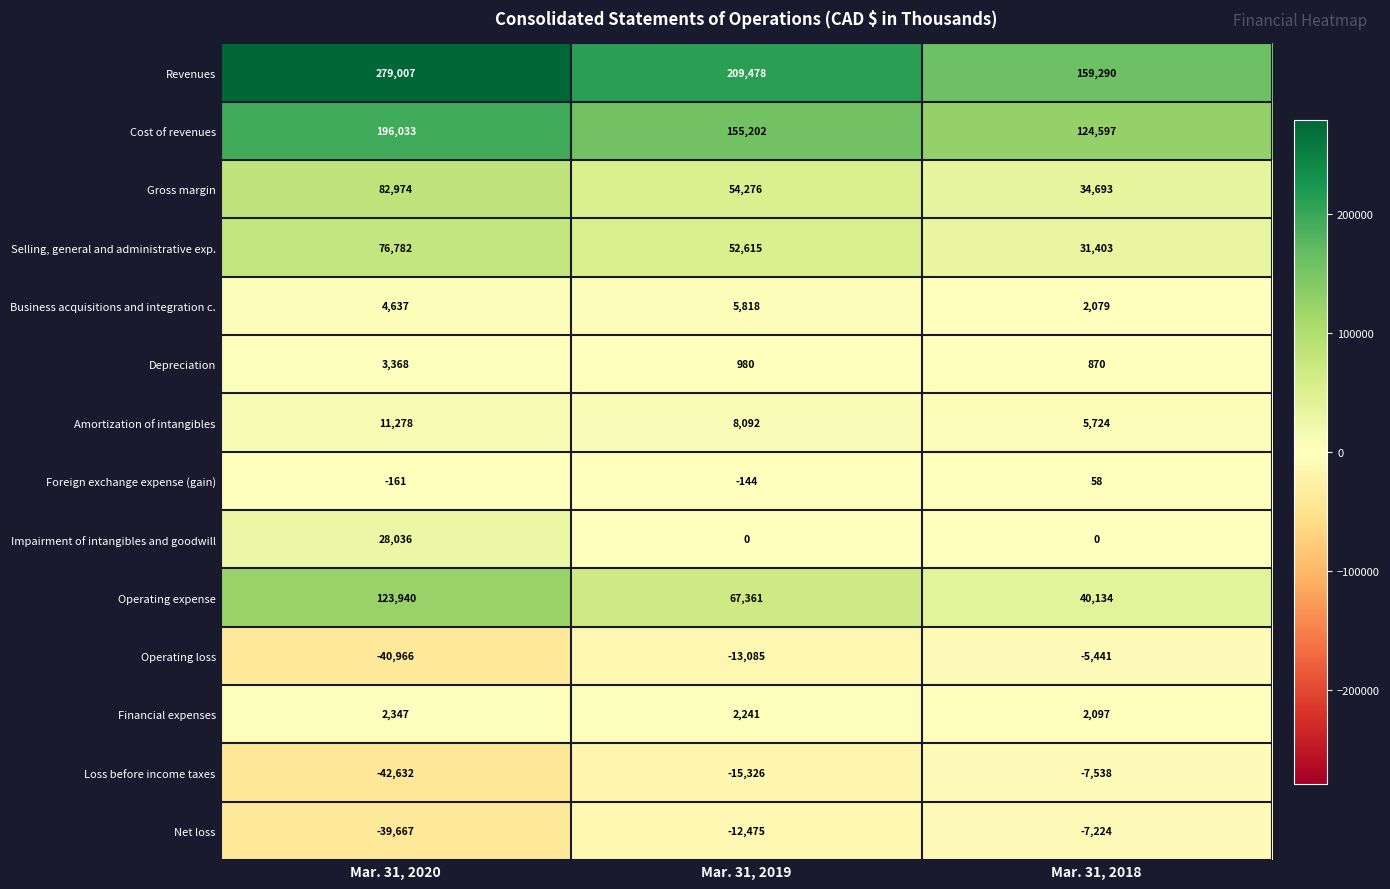

How many series are shown in this chart?

14